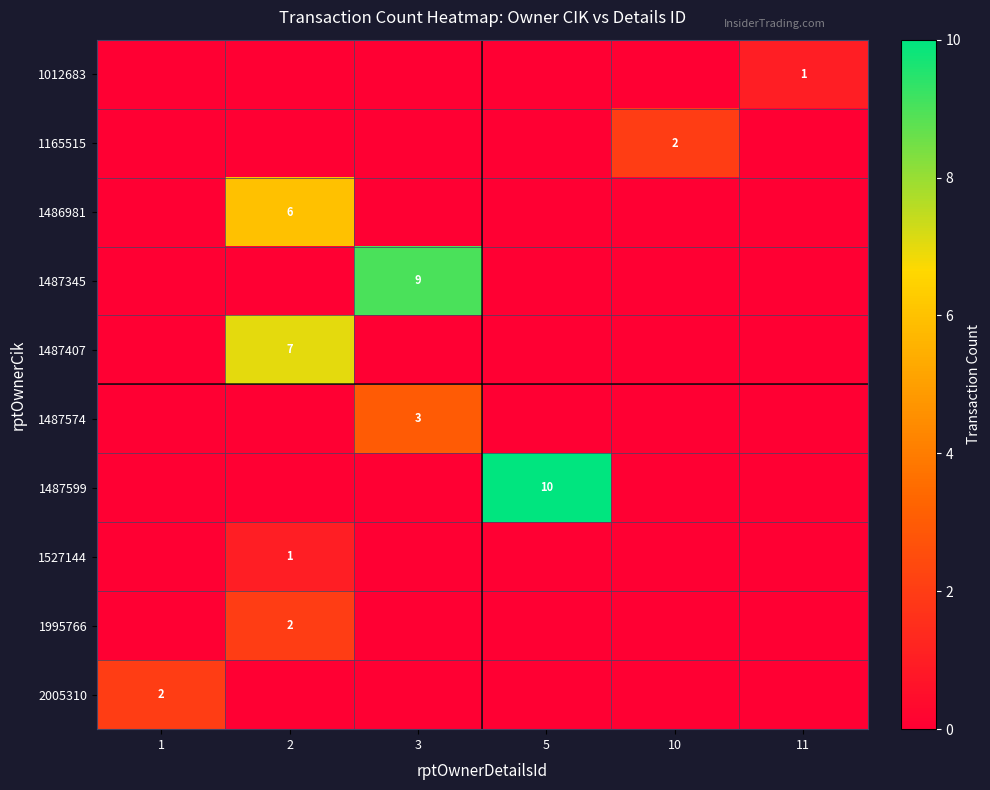

What is the highest value of the 1486981 series?

6